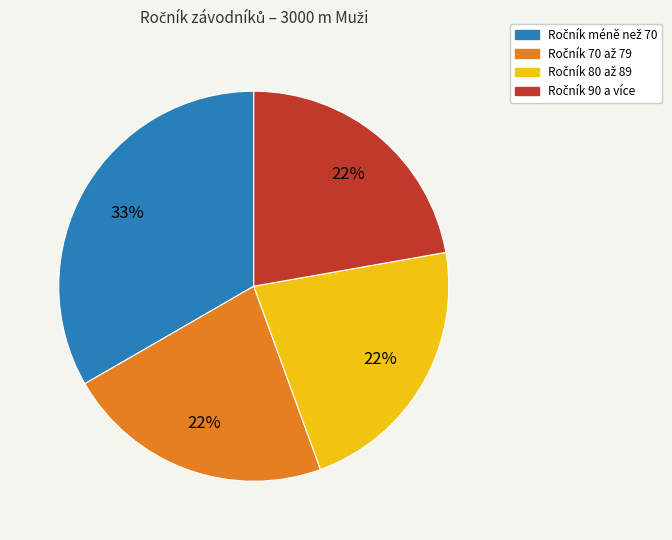

To the nearest percent, what is the average slice percentage?

25%